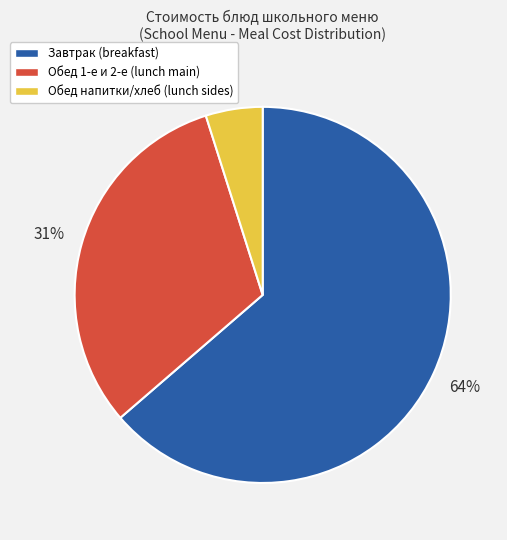

Does any single category account for the majority?

Yes